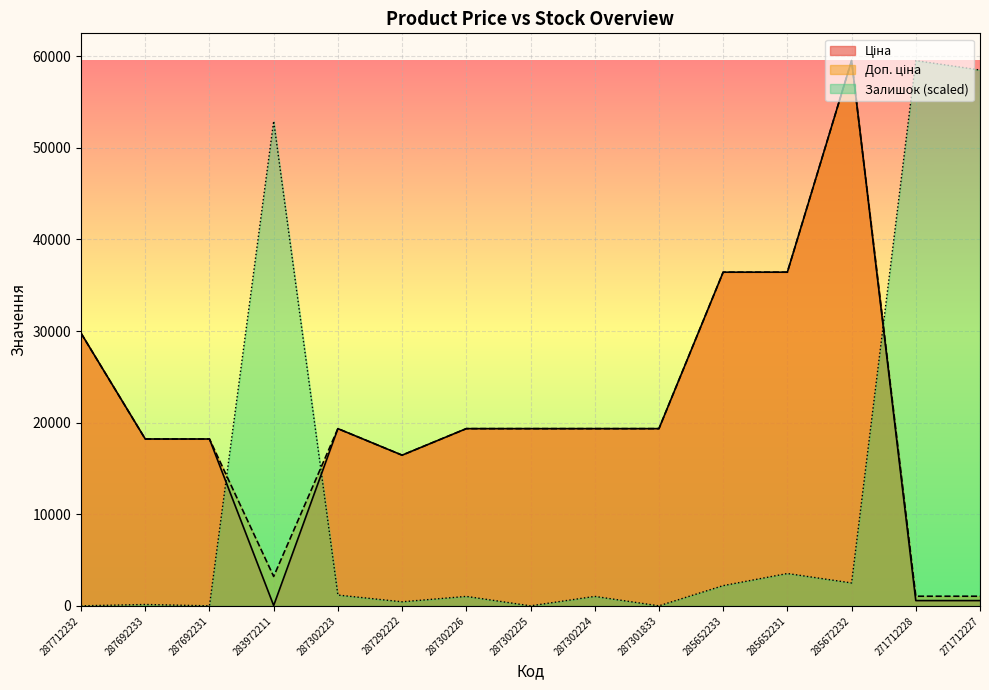

At which category does the chart reach its peak across all series?

285672232